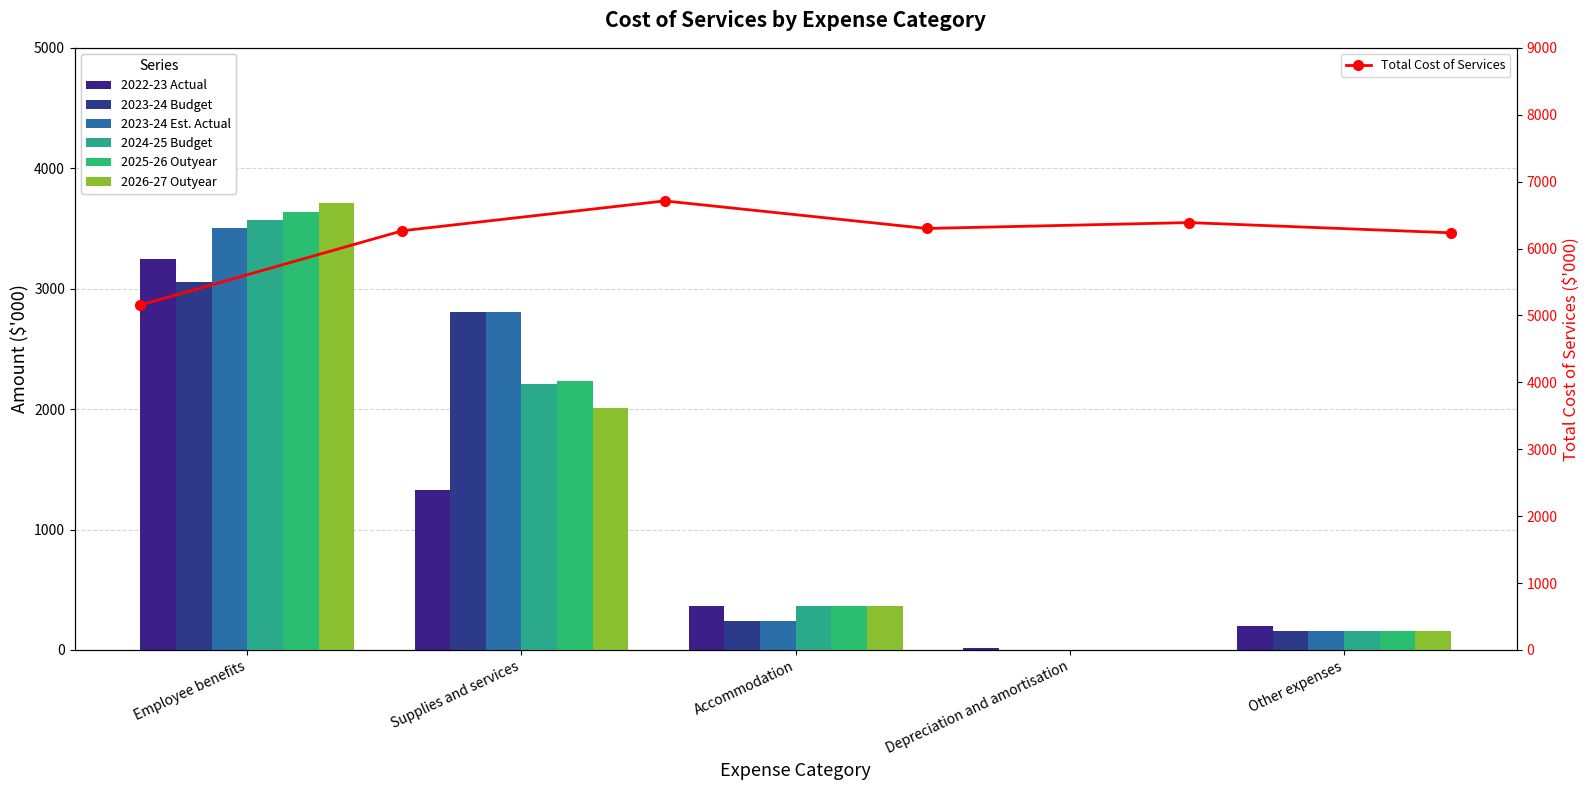

Reading left to right, transcribe all the data shown in this chart.

2022-23 Actual: Employee benefits=3250	Supplies and services=1331	Accommodation=363	Depreciation and amortisation=13	Other expenses=198
2023-24 Budget: Employee benefits=3057	Supplies and services=2810	Accommodation=242	Depreciation and amortisation=0	Other expenses=157
2023-24 Est. Actual: Employee benefits=3503	Supplies and services=2810	Accommodation=242	Depreciation and amortisation=0	Other expenses=157
2024-25 Budget: Employee benefits=3572	Supplies and services=2208	Accommodation=363	Depreciation and amortisation=0	Other expenses=157
2025-26 Outyear: Employee benefits=3637	Supplies and services=2231	Accommodation=363	Depreciation and amortisation=0	Other expenses=157
2026-27 Outyear: Employee benefits=3708	Supplies and services=2007	Accommodation=363	Depreciation and amortisation=0	Other expenses=157